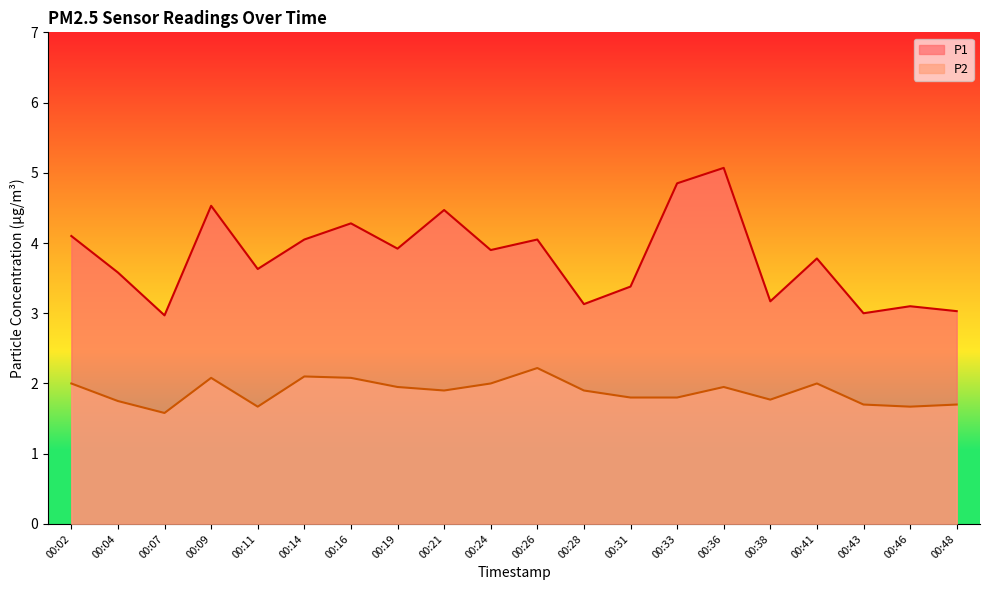

True or false: P2 and P1 intersect in this chart.

False